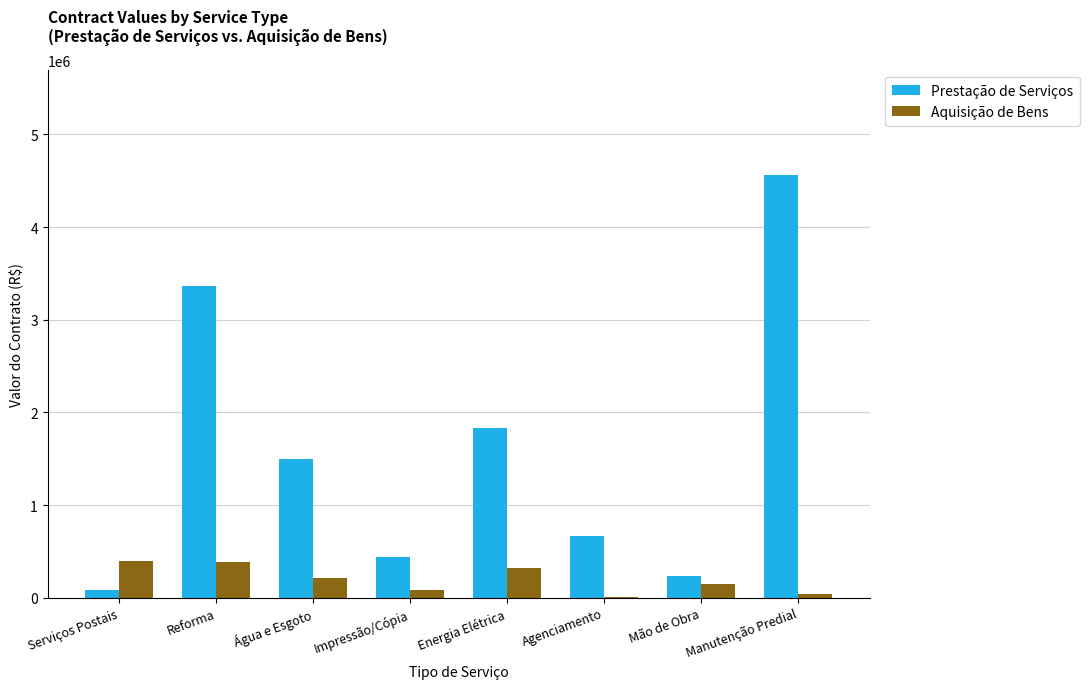

At which label is Prestação de Serviços closest to 2322470?

Energia Elétrica